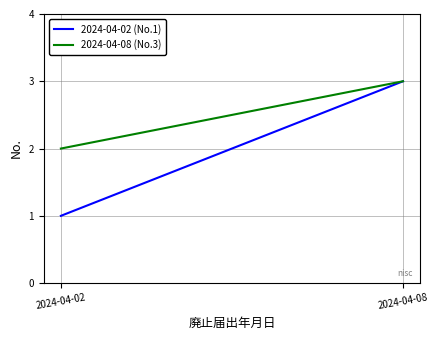

Where is 2024-04-02 (No.1) nearest to the value 2?

2024-04-02